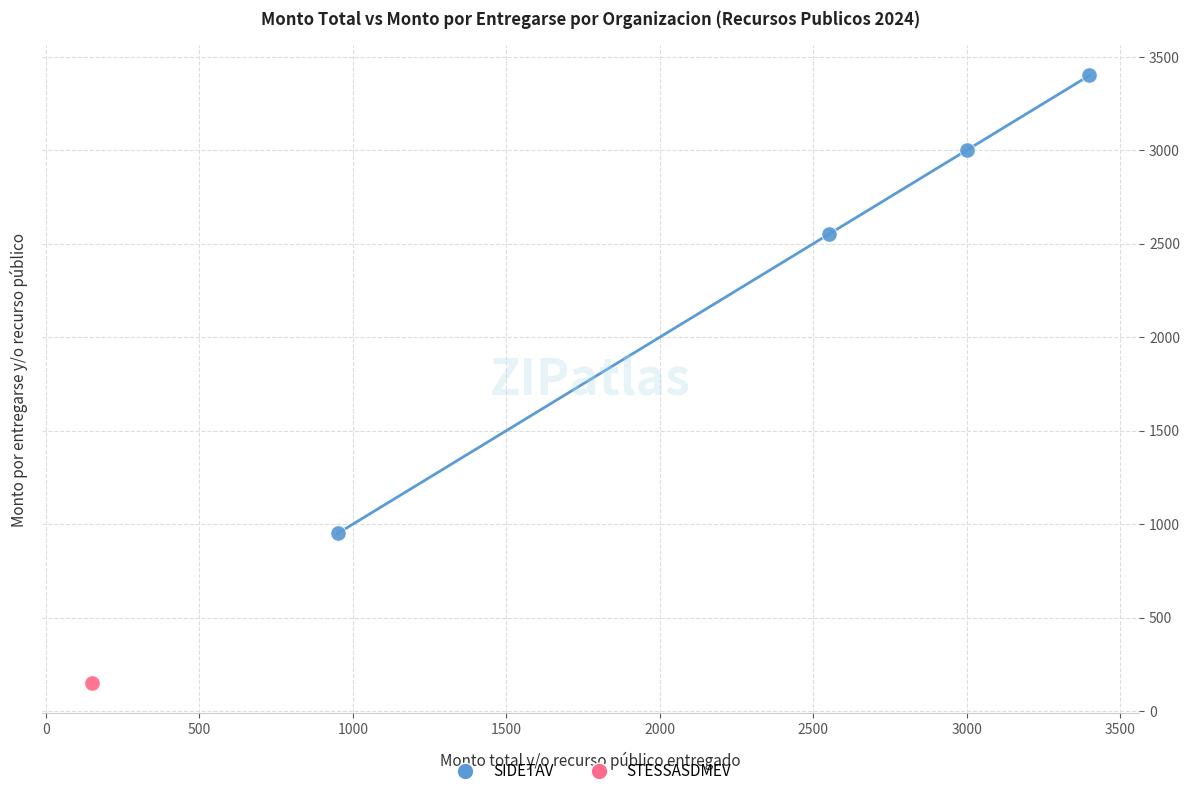

What are all the series names shown in the legend?

SIDETAV, STESSASDMEV